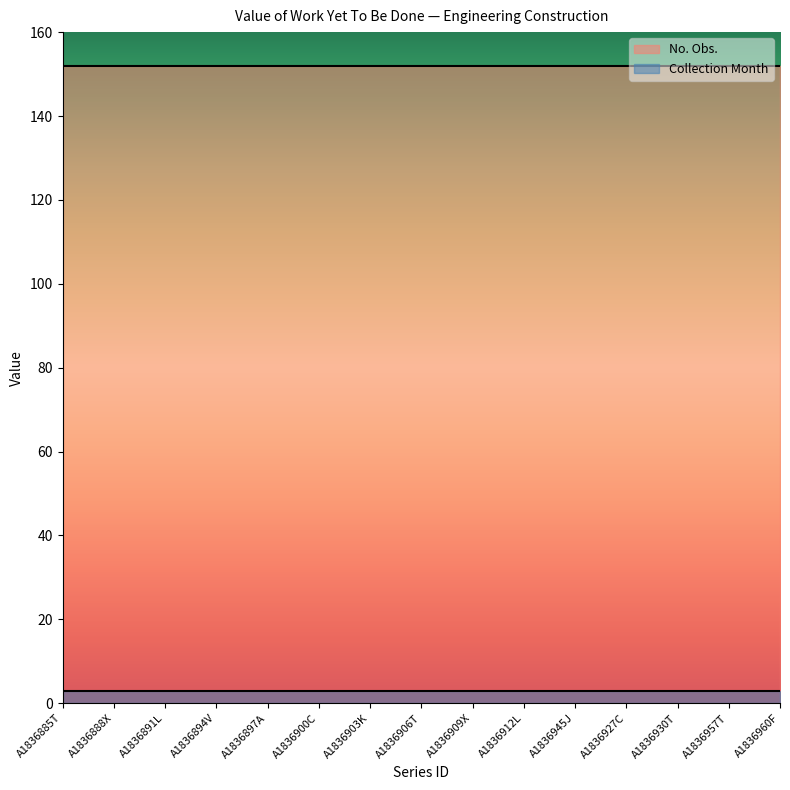

Which series has the widest spread of values?

No. Obs.